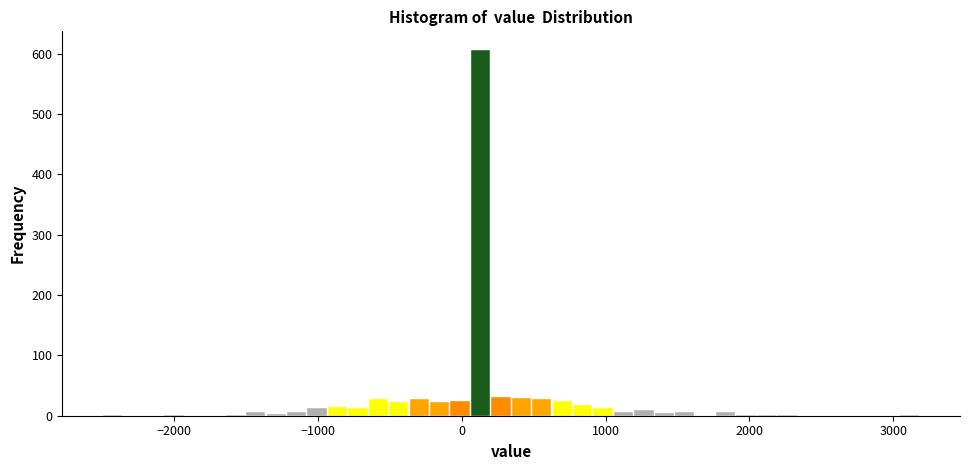

Around what value on the x-axis is the tallest bar? Give the approximate position of its centre, as read against the axis.

100